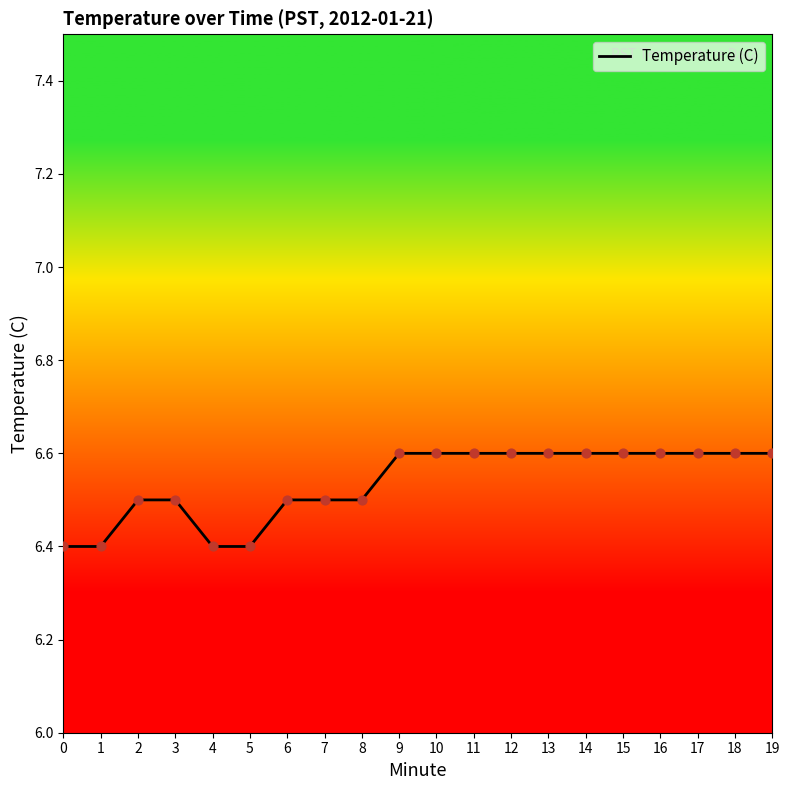

What is the ratio of the value at 12 to the value at 11?

1.0